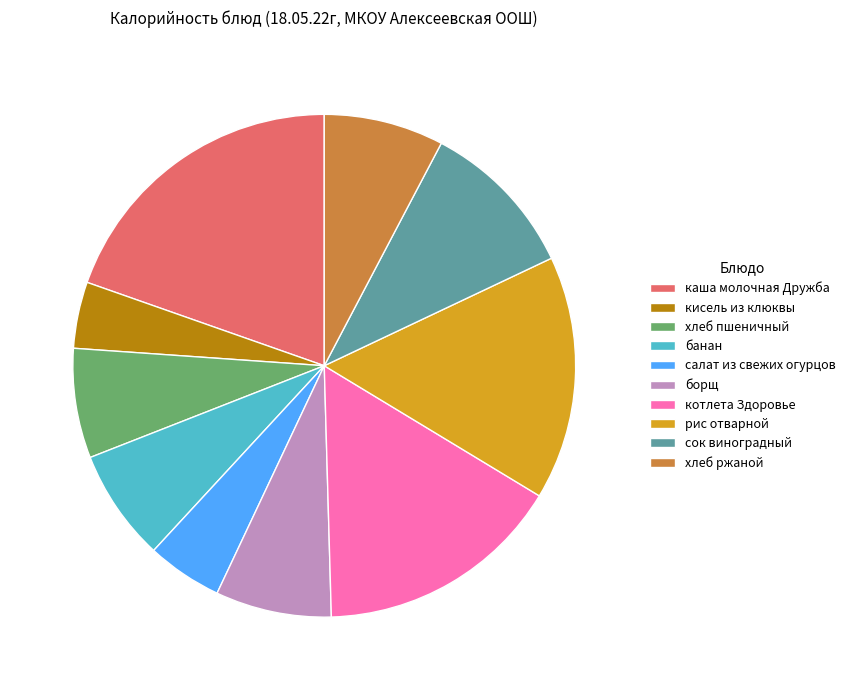

What is the largest slice in the pie chart?

каша молочная Дружба